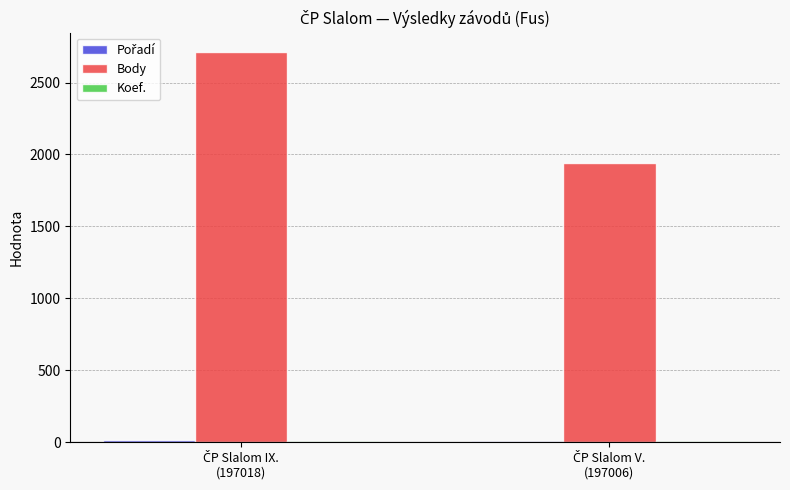

Which series has the largest total across all categories?

Body